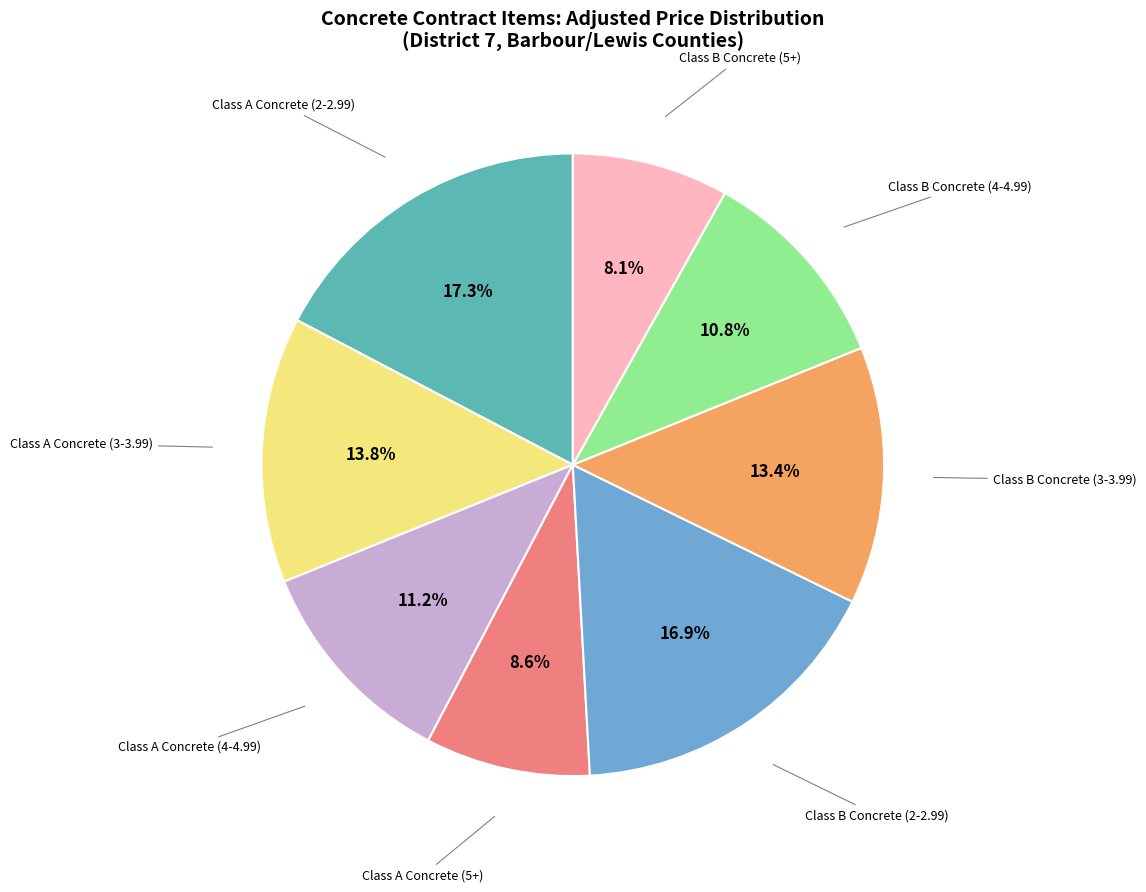

Do Class A Concrete (3-3.99) and Class B Concrete (5+) together represent more than half of the pie?

No